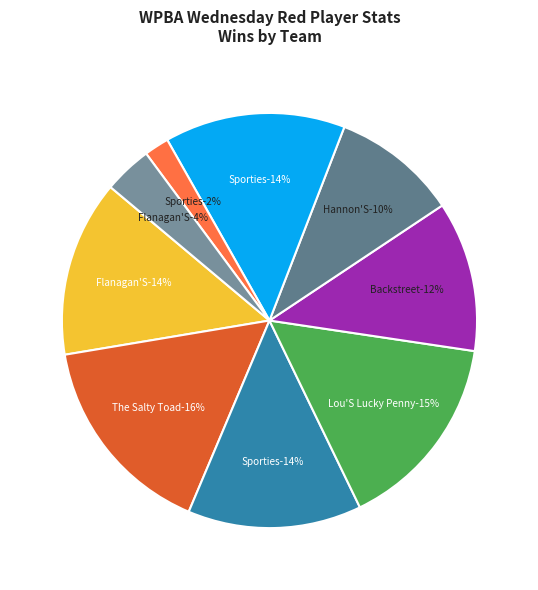

What percentage is the BACKSTREET-ALLEY CATS slice, to the nearest percent?

12%